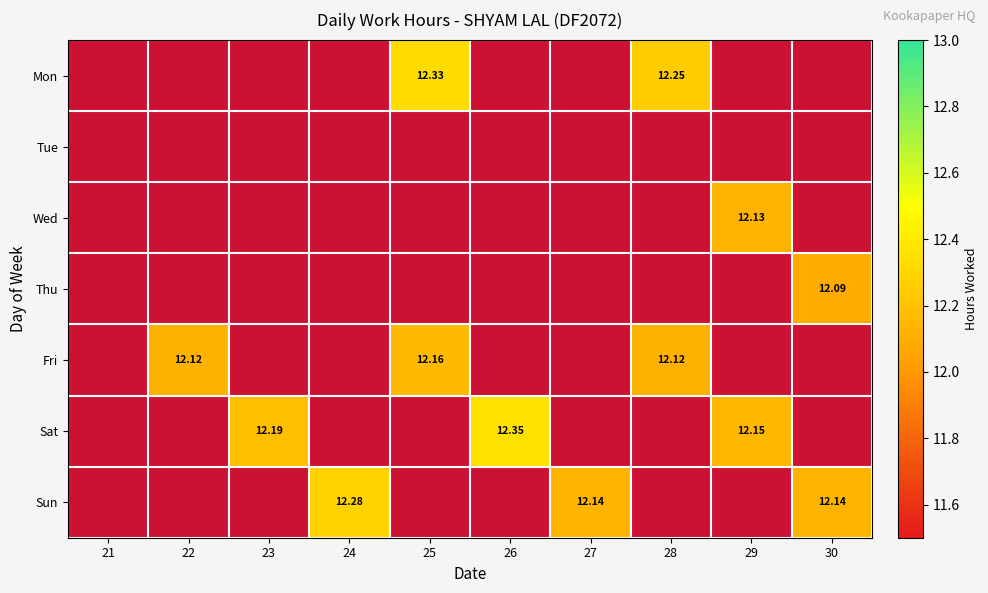

How many values in Wed are above zero?

1